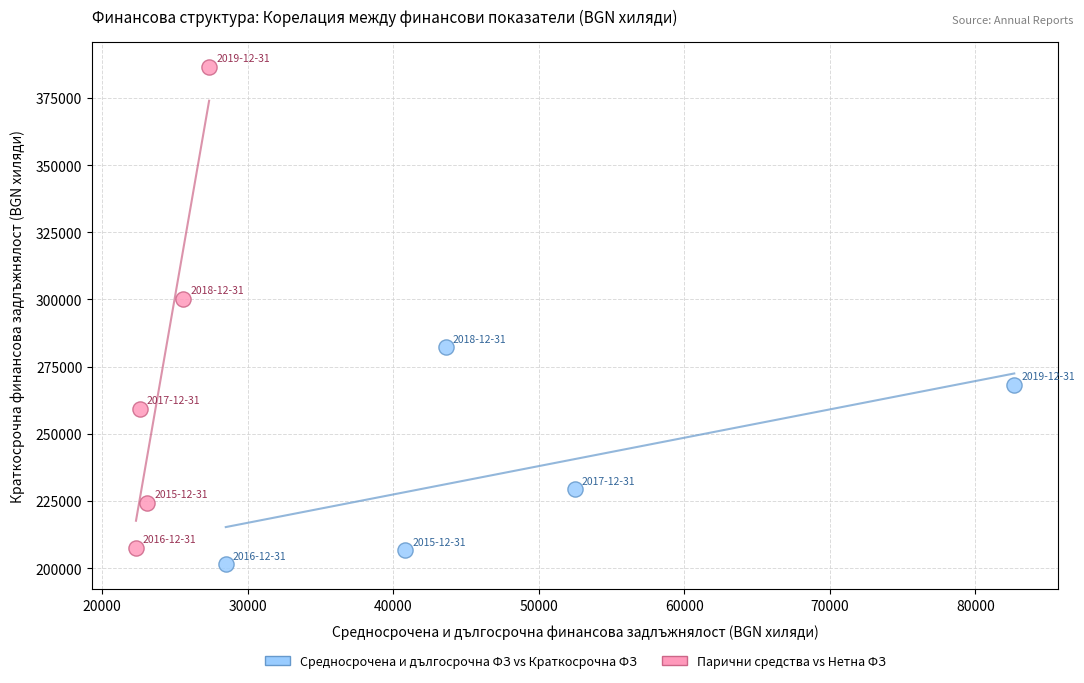

Which series has the largest Y range (max minus min)?

Парични средства vs Нетна ФЗ